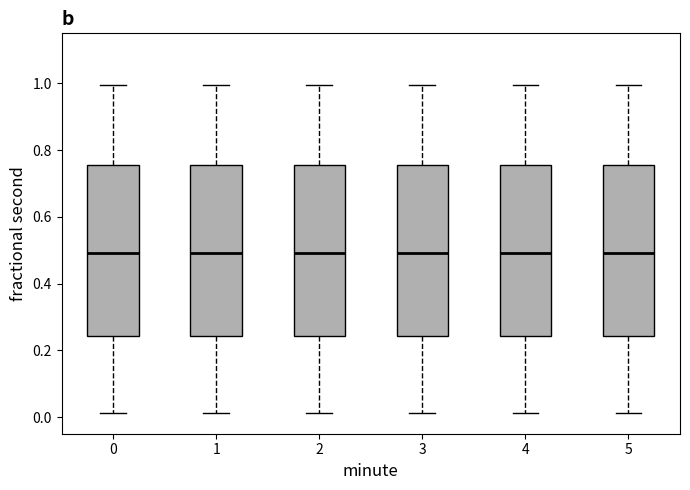

Reading left to right, read every box against the y-axis: the position of its median line, the range the box covers, and the ends of its whiskers. The values are not printed on the chart, so give them approximately, as read against the axis.

0: median 0.50, box 0.24 to 0.76, whiskers 0.02 to 1.00
1: median 0.50, box 0.24 to 0.76, whiskers 0.02 to 1.00
2: median 0.50, box 0.24 to 0.76, whiskers 0.02 to 1.00
3: median 0.50, box 0.24 to 0.76, whiskers 0.02 to 1.00
4: median 0.50, box 0.24 to 0.76, whiskers 0.02 to 1.00
5: median 0.50, box 0.24 to 0.76, whiskers 0.02 to 1.00